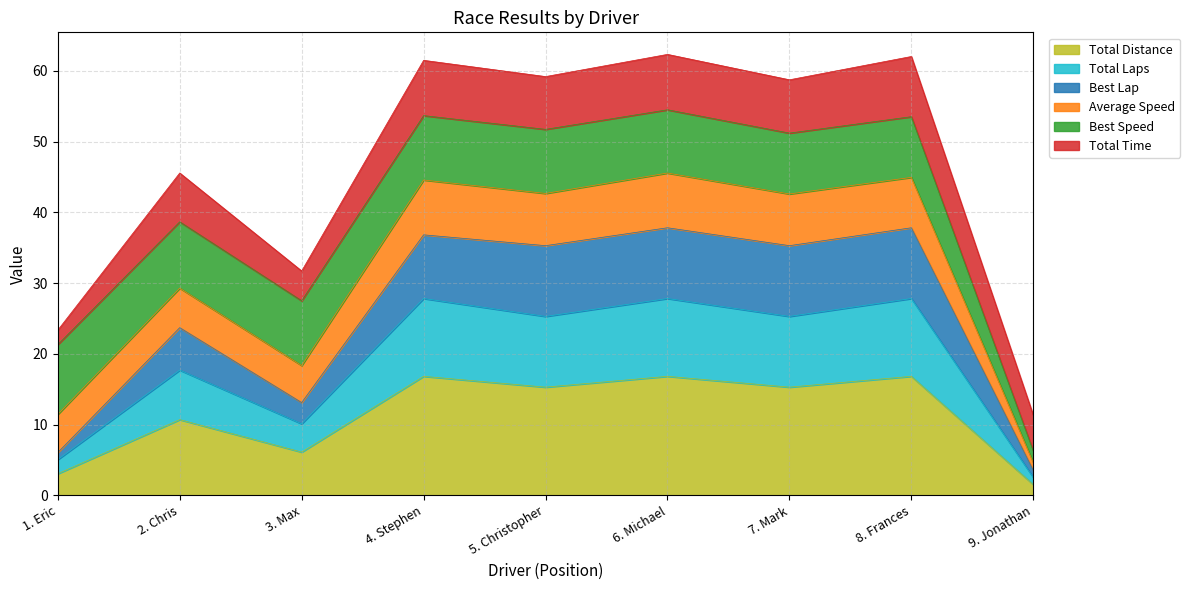

How many categories are shown in the chart?

9